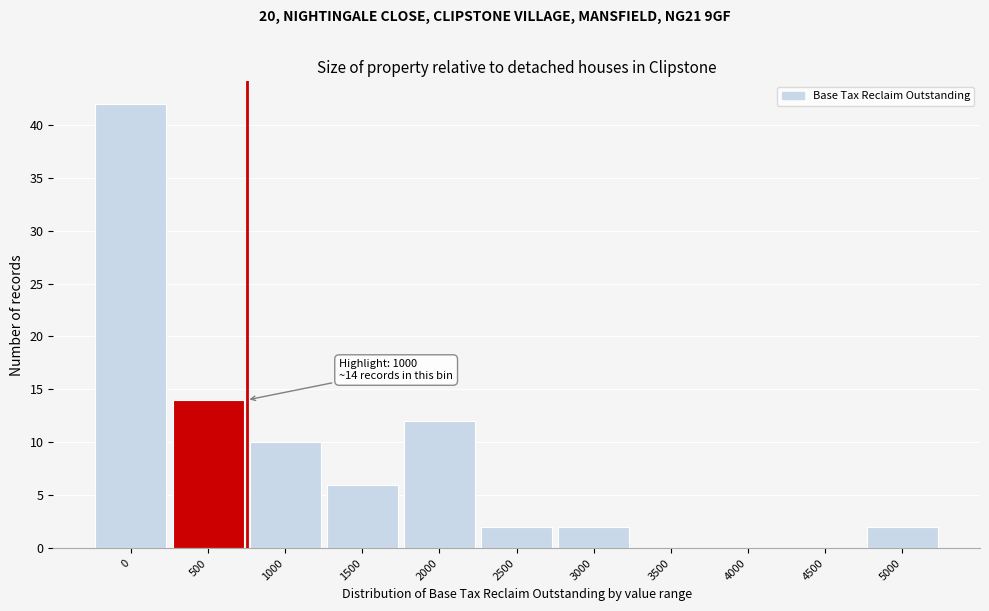

Reading left to right, what are all the values shown in this chart?

0=42	500=14	1000=10	1500=6	2000=12	2500=2	3000=2	3500=0	4000=0	4500=0	5000=2